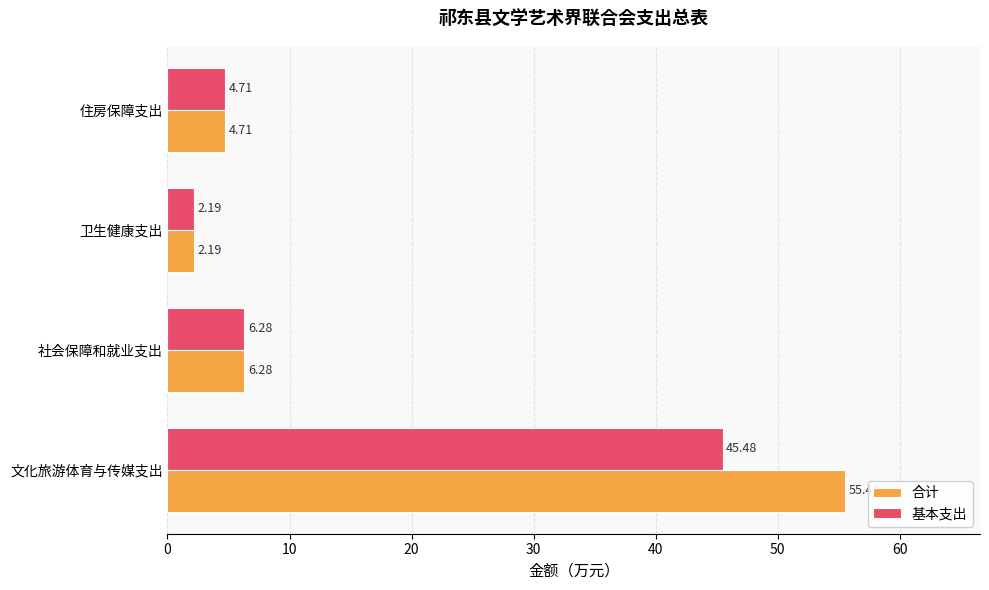

At which label is 基本支出 closest to 23?

社会保障和就业支出